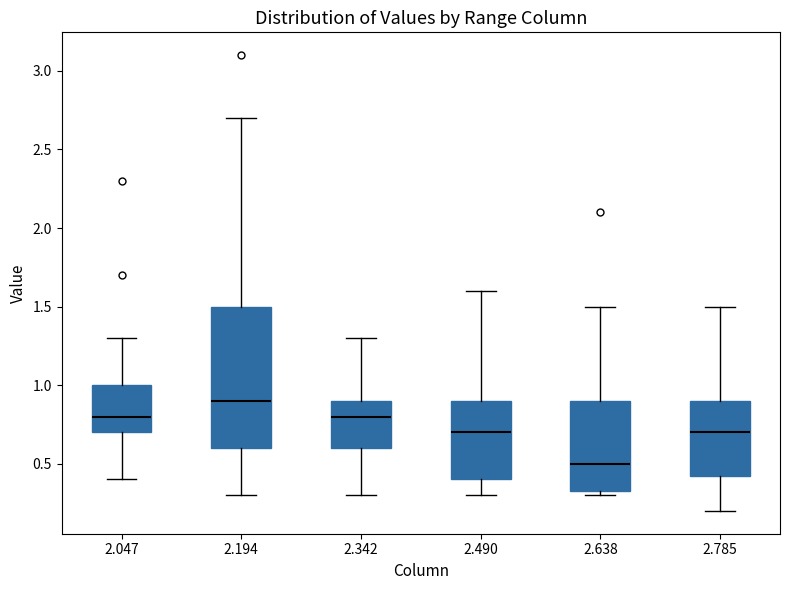

Reading left to right, read every box against the y-axis: the position of its median line, the range the box covers, and the ends of its whiskers. The values are not printed on the chart, so give them approximately, as read against the axis.

2.047: median 0.80, box 0.70 to 1.00, whiskers 0.40 to 1.30
2.194: median 0.90, box 0.60 to 1.50, whiskers 0.30 to 2.70
2.342: median 0.80, box 0.60 to 0.90, whiskers 0.30 to 1.30
2.490: median 0.70, box 0.40 to 0.90, whiskers 0.30 to 1.60
2.638: median 0.50, box 0.35 to 0.90, whiskers 0.30 to 1.50
2.785: median 0.70, box 0.45 to 0.90, whiskers 0.20 to 1.50